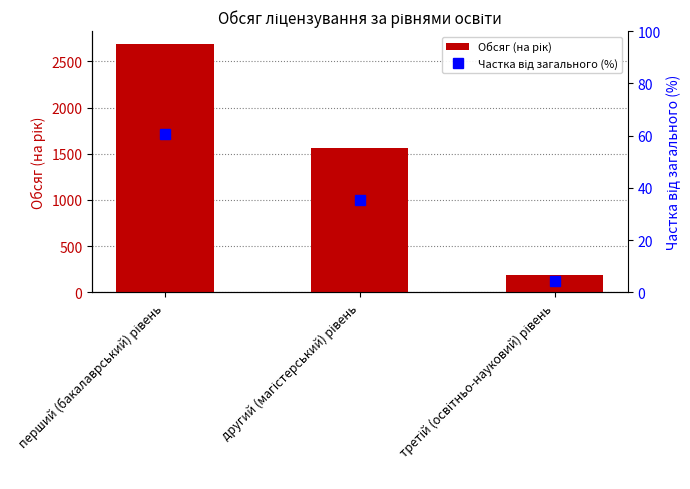

At how many categories does at least one series exceed 424?

2